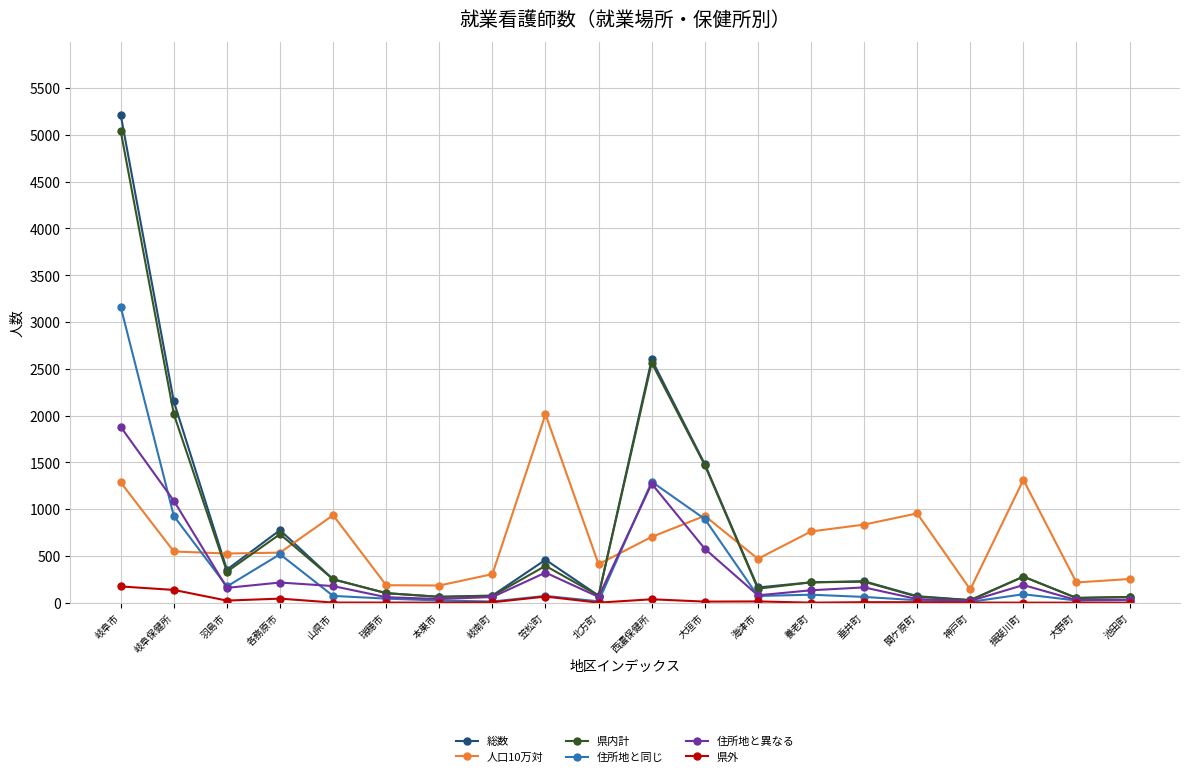

Which series changed the most between 岐阜市 and 大垣市?

総数